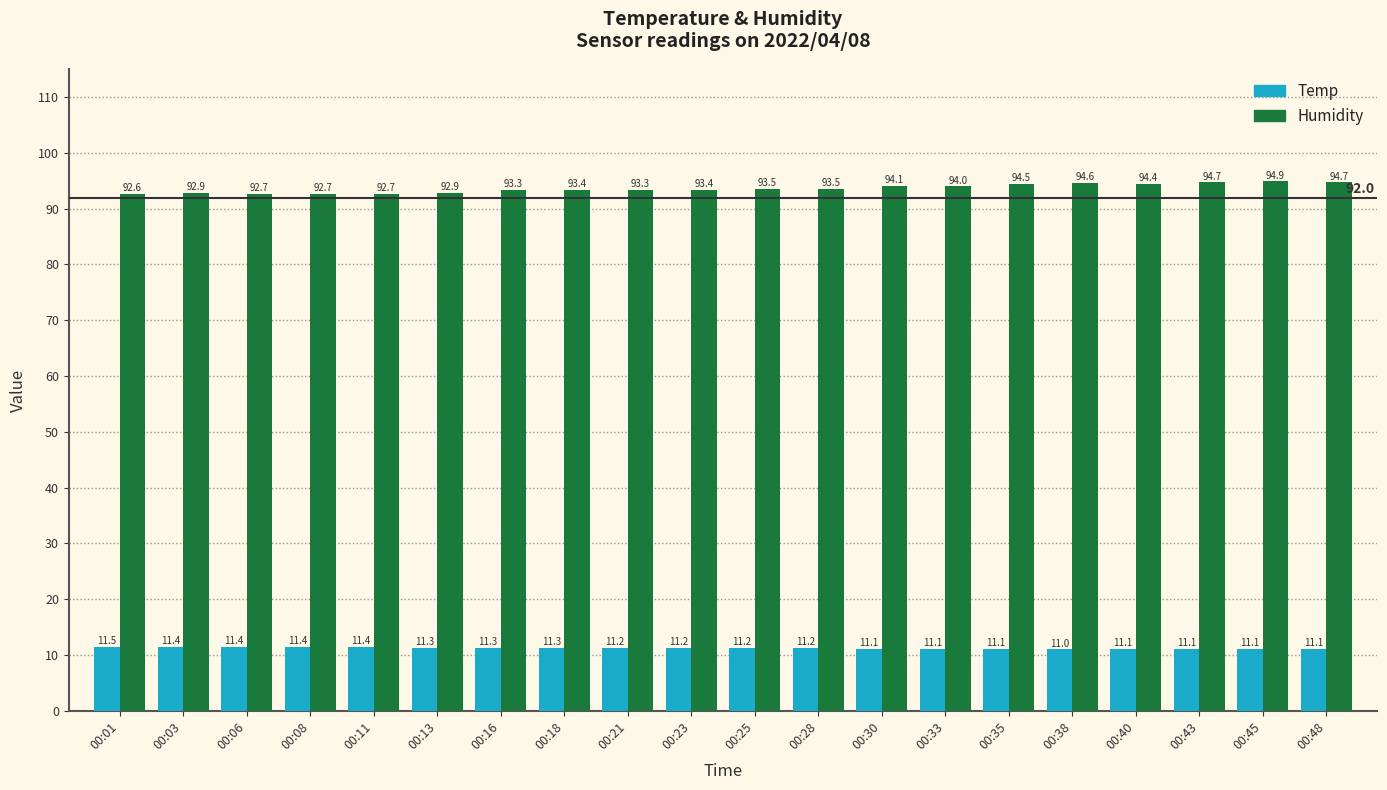

Which category has the lowest value across all series?

00:38